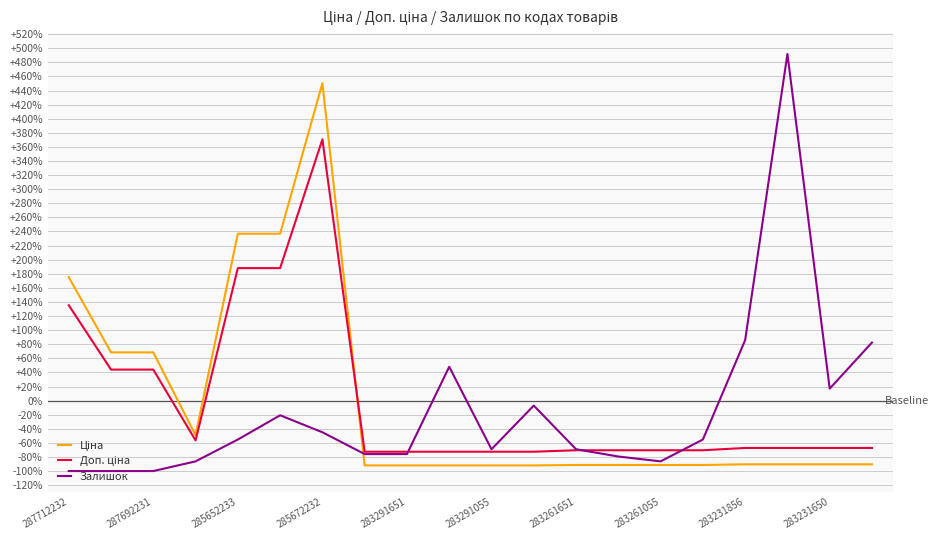

True or false: Залишок has more than 0 points higher than both neighbors.

True